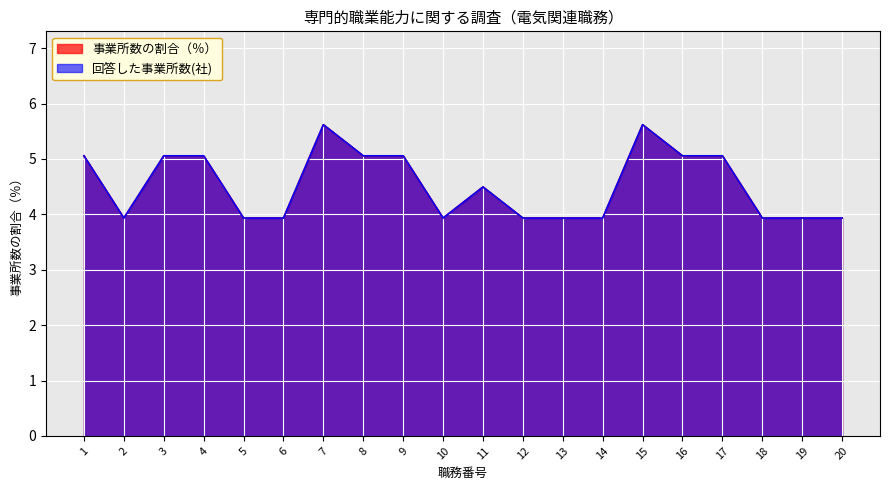

Where is the first local maximum for 事業所数の割合（％）?

7